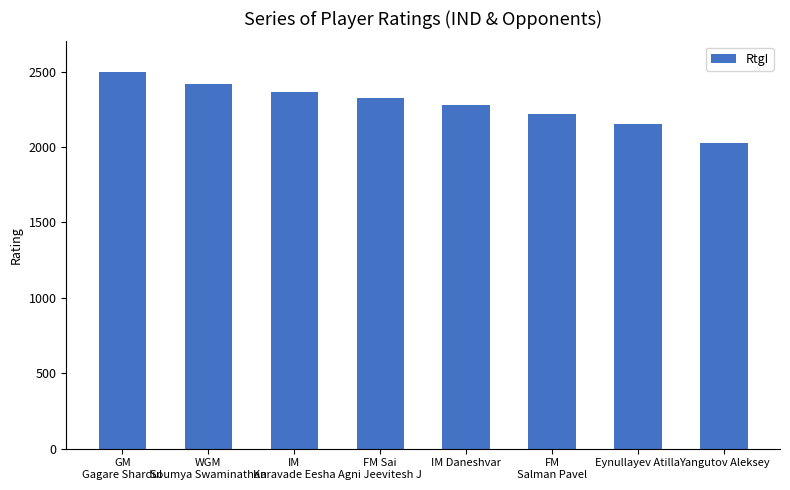

What is the smallest value displayed?

2023